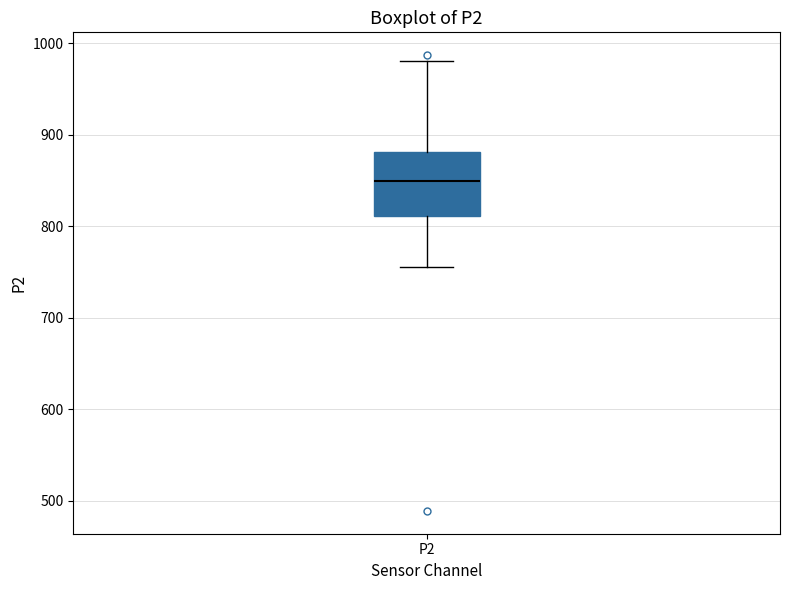

Where is the lower edge of the box for P2 on the y-axis? The values are not printed on the chart, so give them approximately, as read against the axis.

810